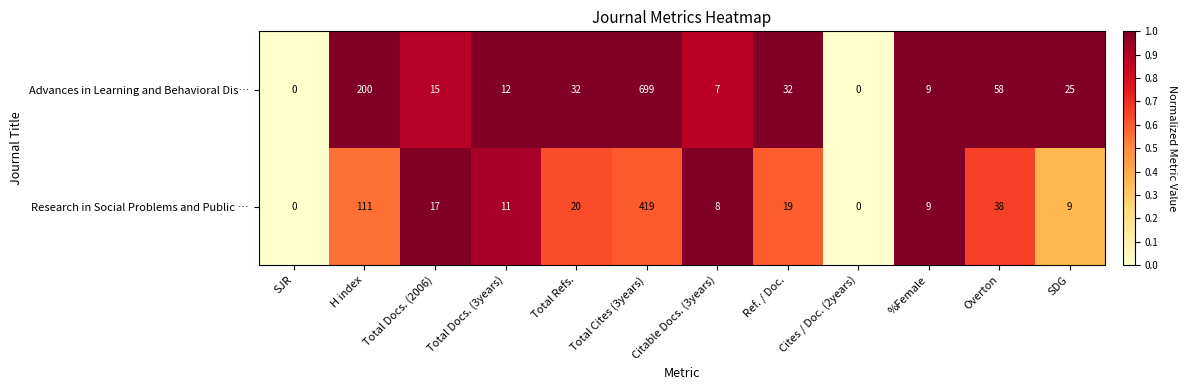

At Overton, list the series in order from smallest to largest.

Research in Social Problems and Public …, Advances in Learning and Behavioral Dis…